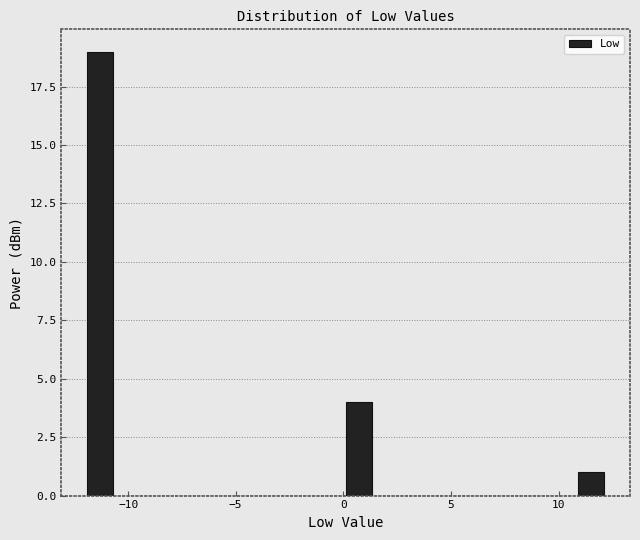

Around what value on the x-axis is the tallest bar? Give the approximate position of its centre, as read against the axis.

-11.5